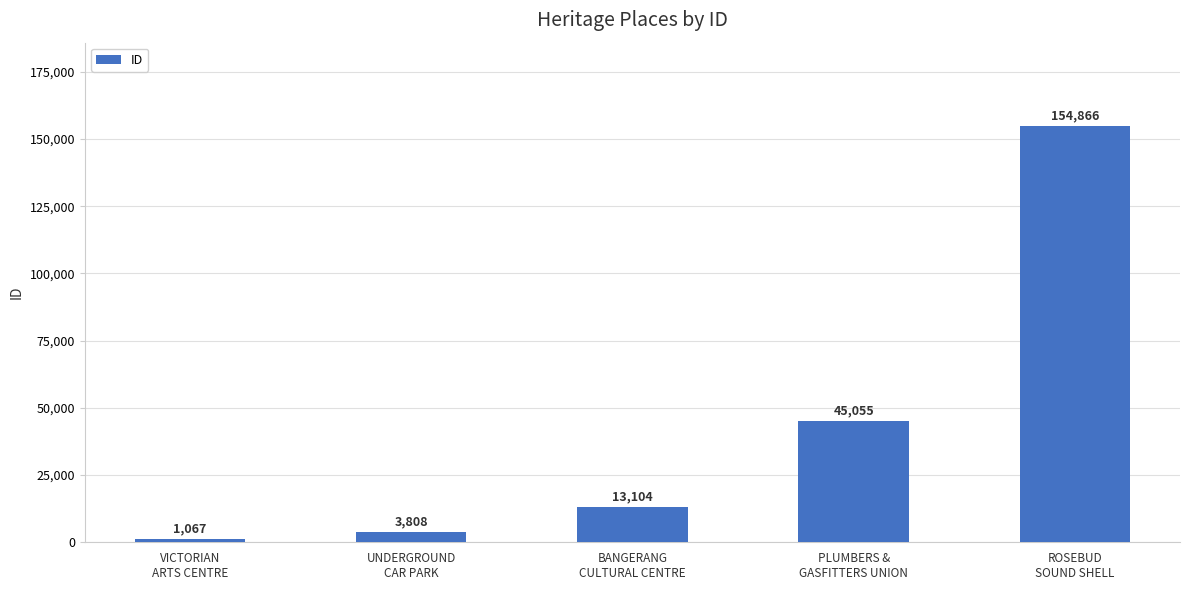

What is the difference between the second highest and second lowest values?

41247